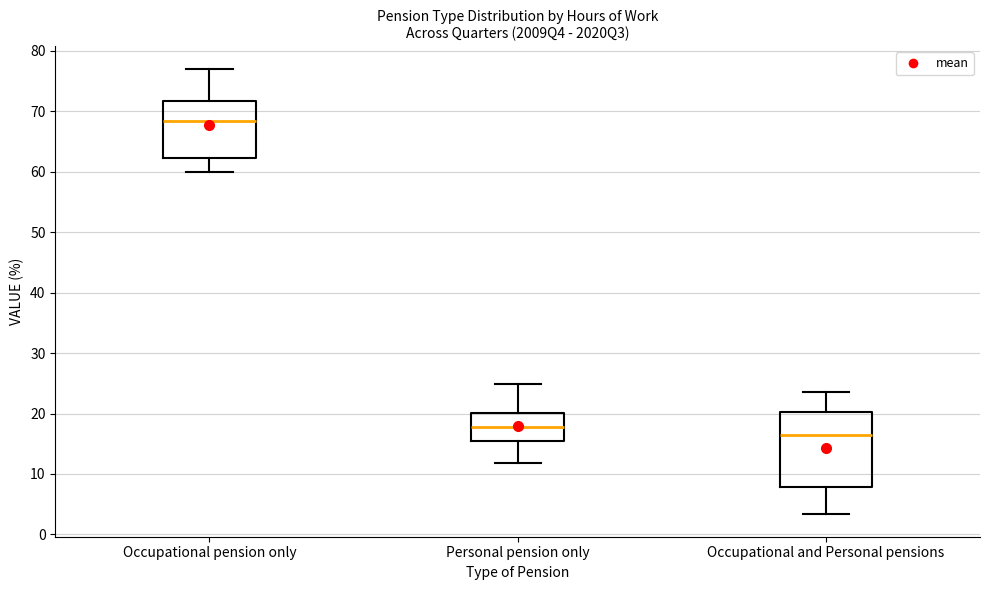

Which box has the highest median line?

Occupational pension only